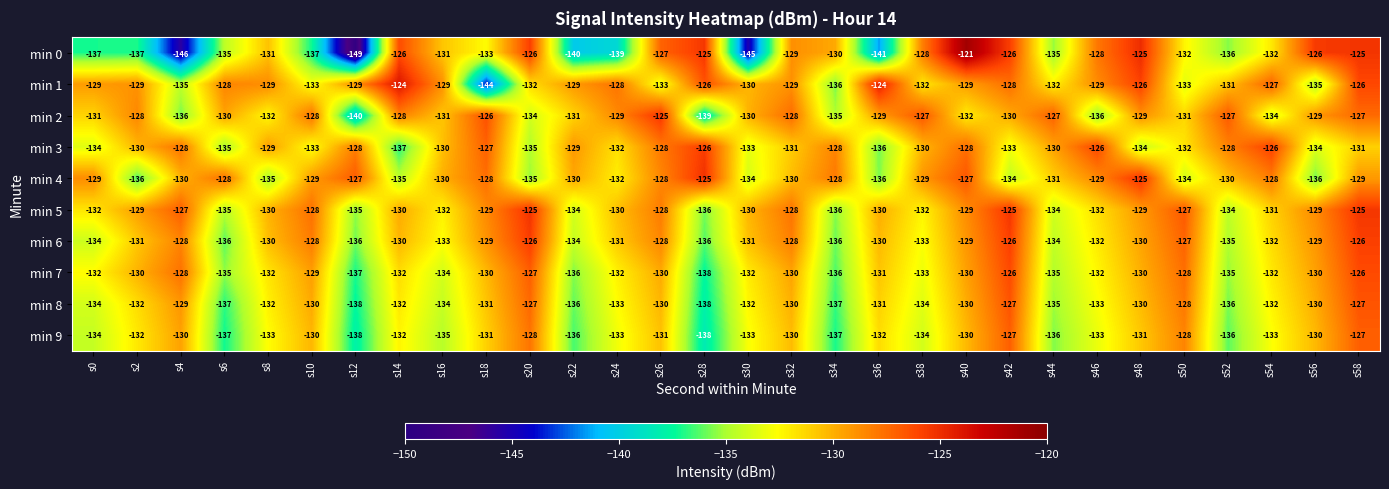

What is the maximum value shown in the chart?

-121